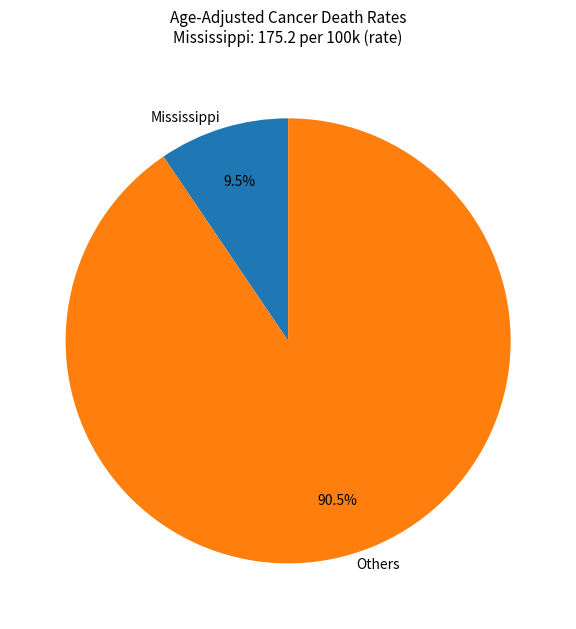

How much of the chart is everything except Mississippi?

90.5%